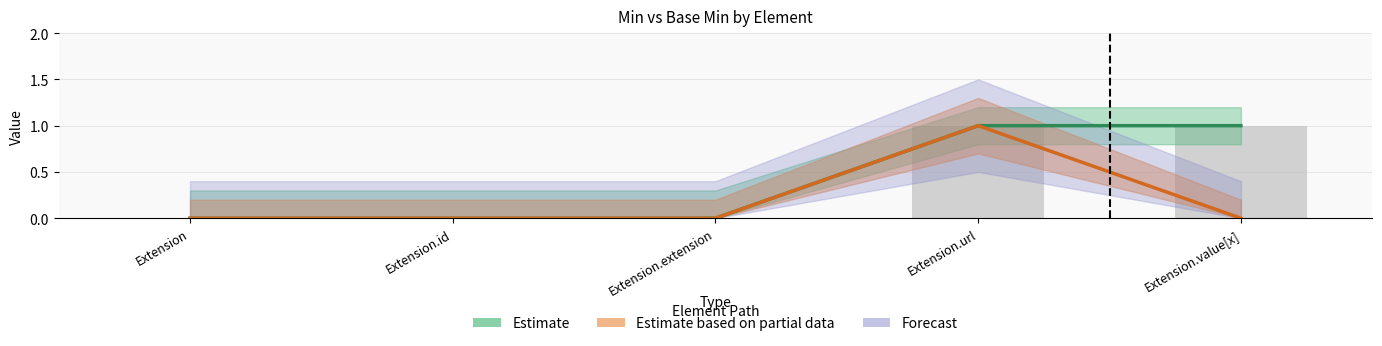

Which has a higher value, Extension.extension or Extension.id?

Extension.extension